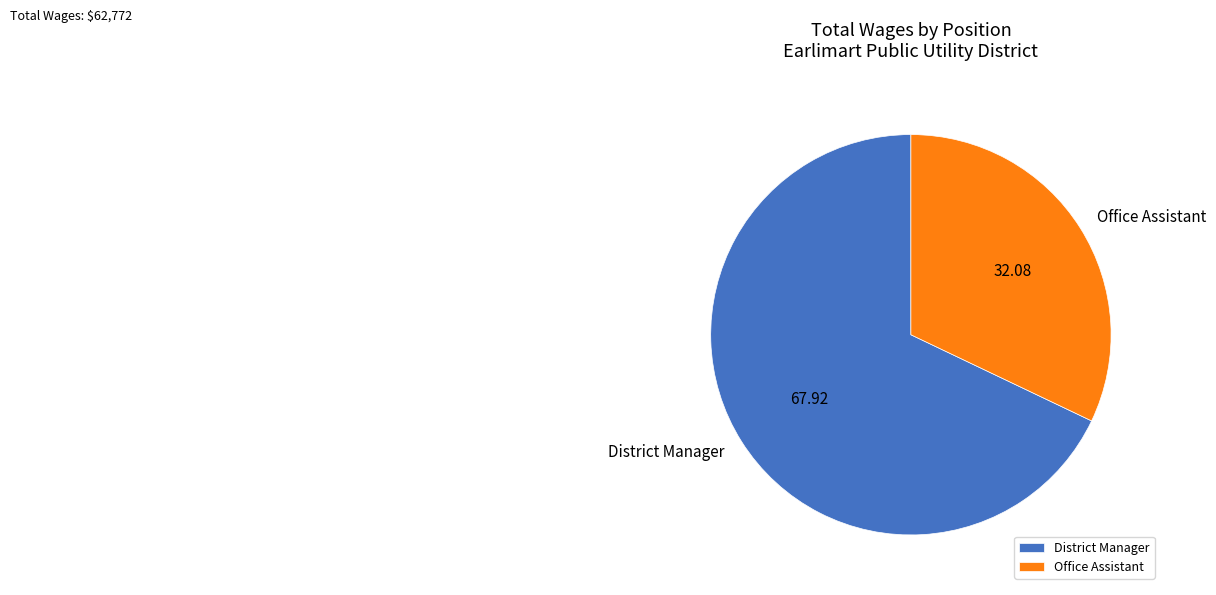

Is it true that Office Assistant is 22% of the pie?

False